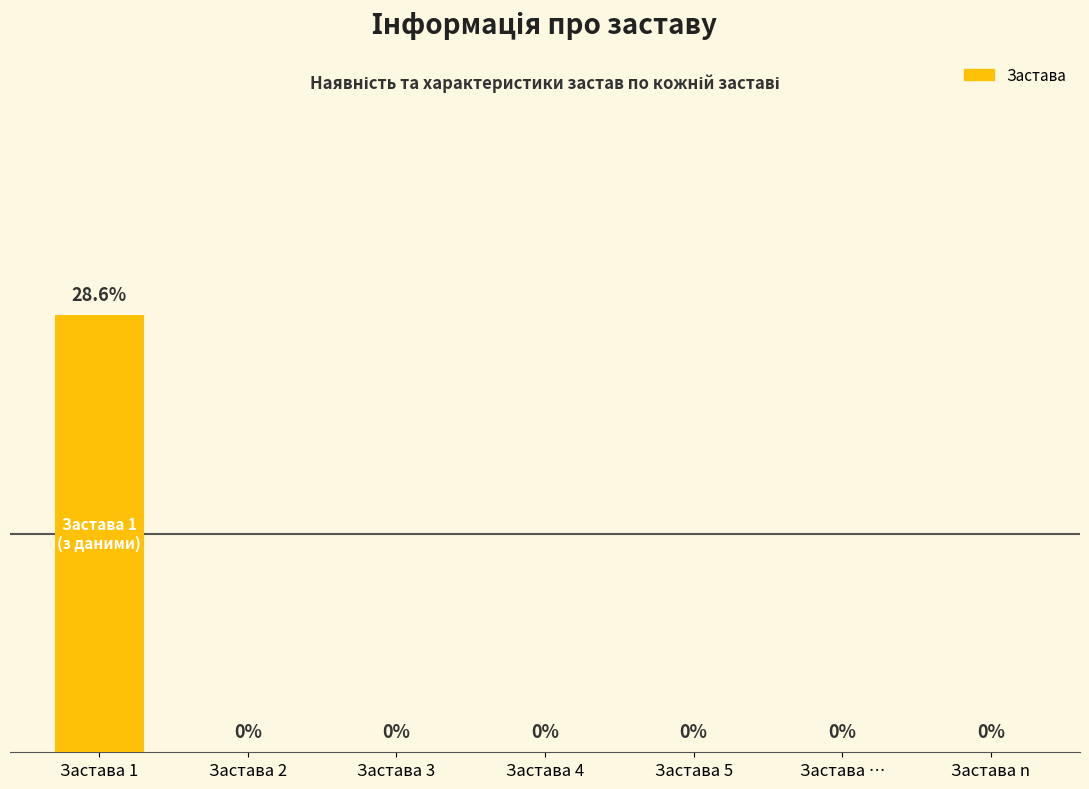

At which category does the chart reach its peak across all series?

Застава 1